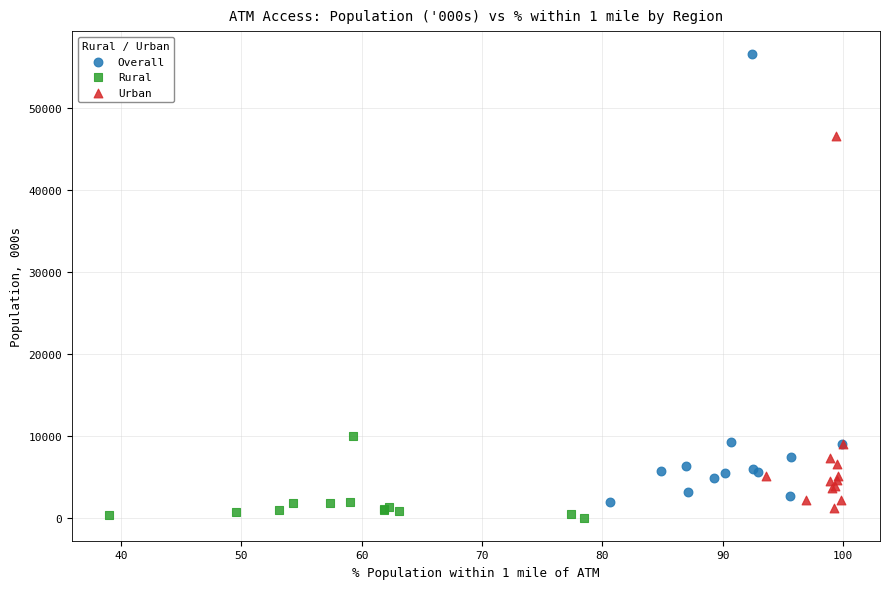

Which series contains the highest Y value?

Overall